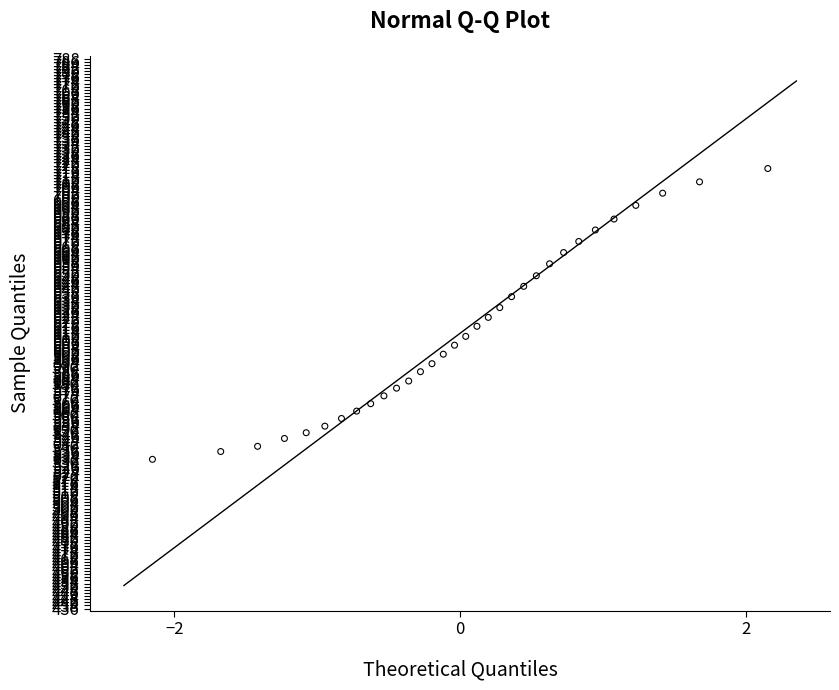

What is the range of X values (max minus min)?

4.3